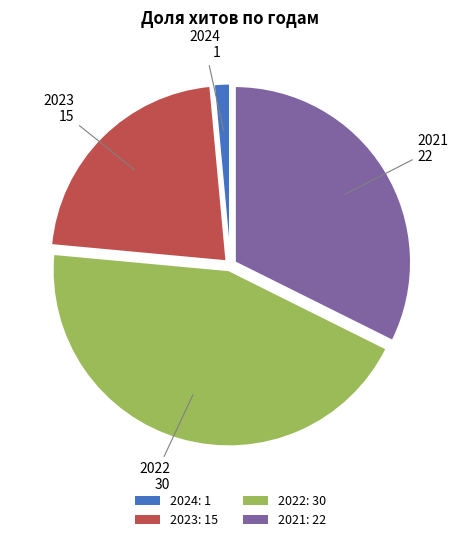

Rank the categories by value from lowest to highest.

2024: 1, 2023: 15, 2021: 22, 2022: 30